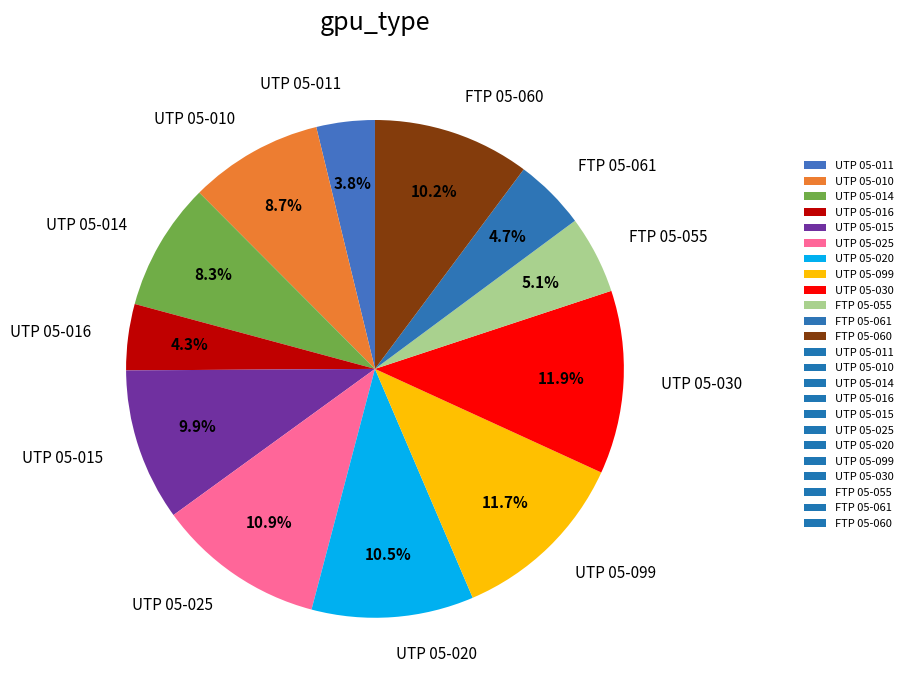

Does any single category account for the majority?

No